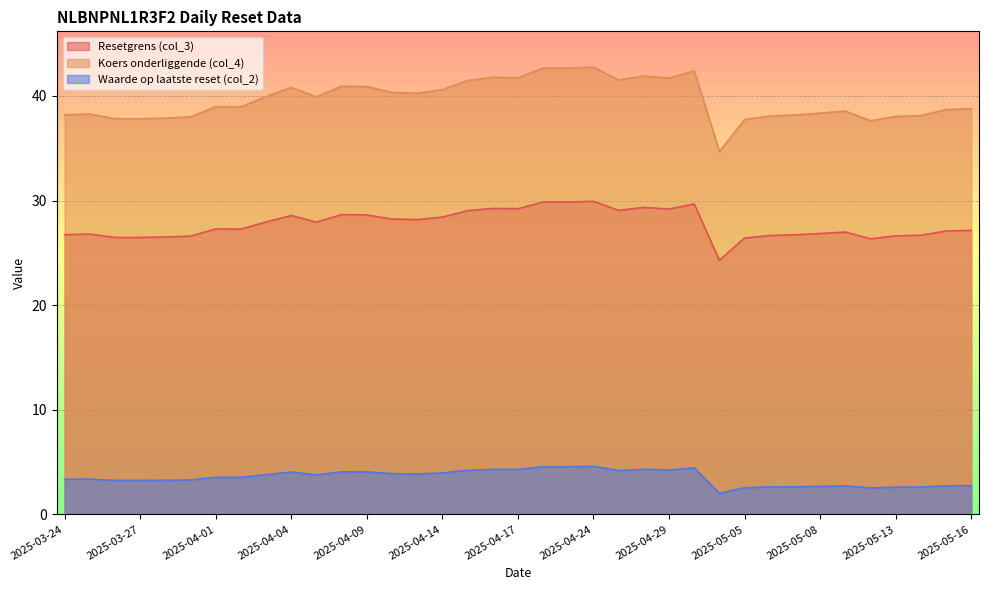

Which series changed the most between 2025-04-03 and 2025-04-14?

Koers onderliggende (col_4)